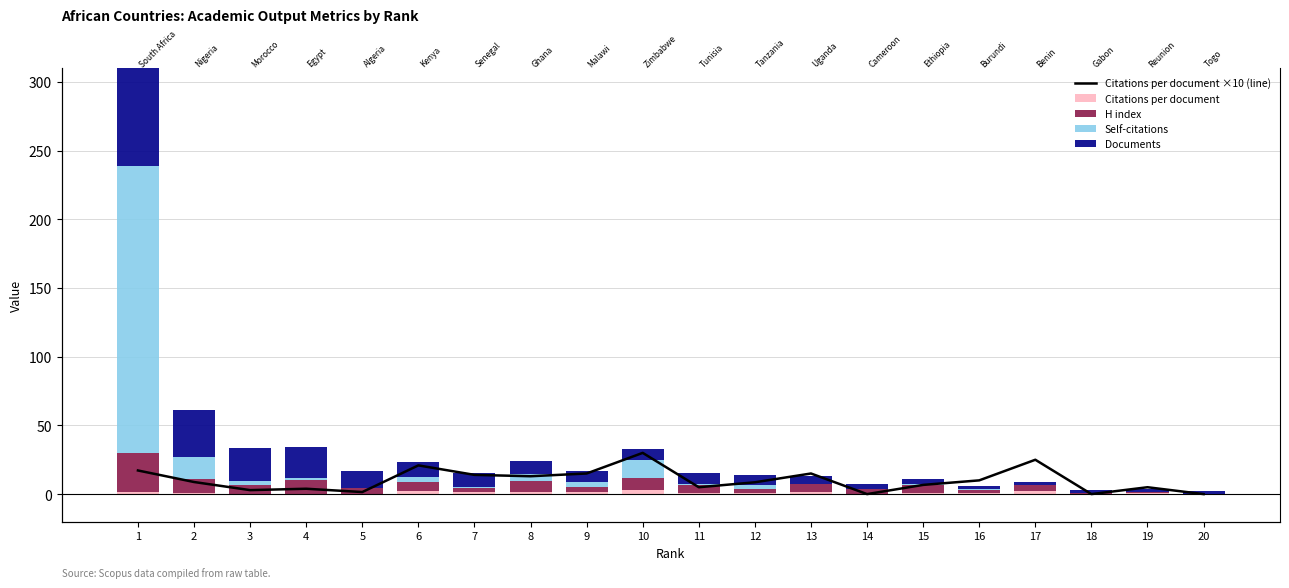

At how many categories does at least one series exceed 144?

1